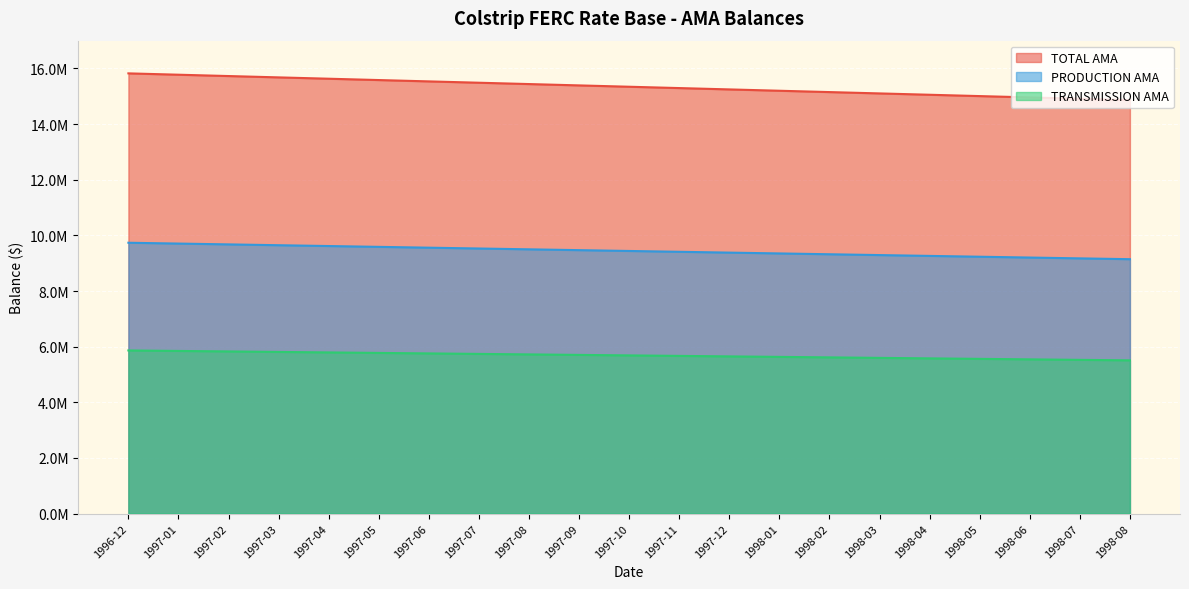

True or false: TOTAL AMA and TRANSMISSION AMA intersect in this chart.

False